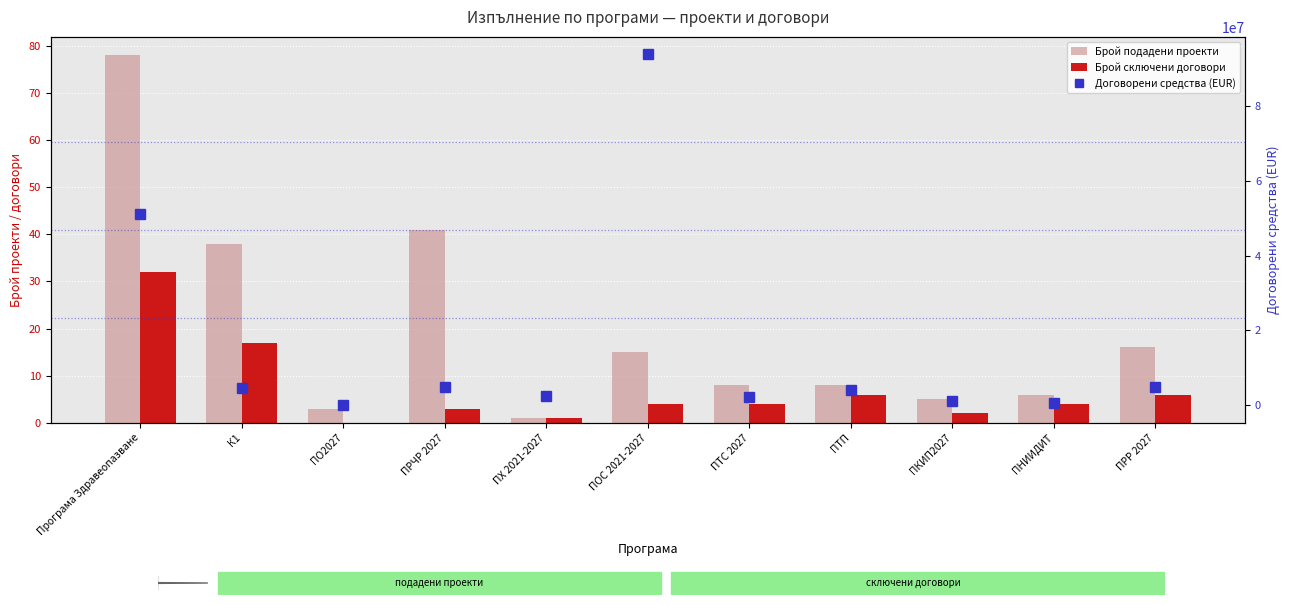

Is the value of Брой подадени проекти at ПРЧР 2027 greater than the value of Брой сключени договори at ПКИП2027?

Yes